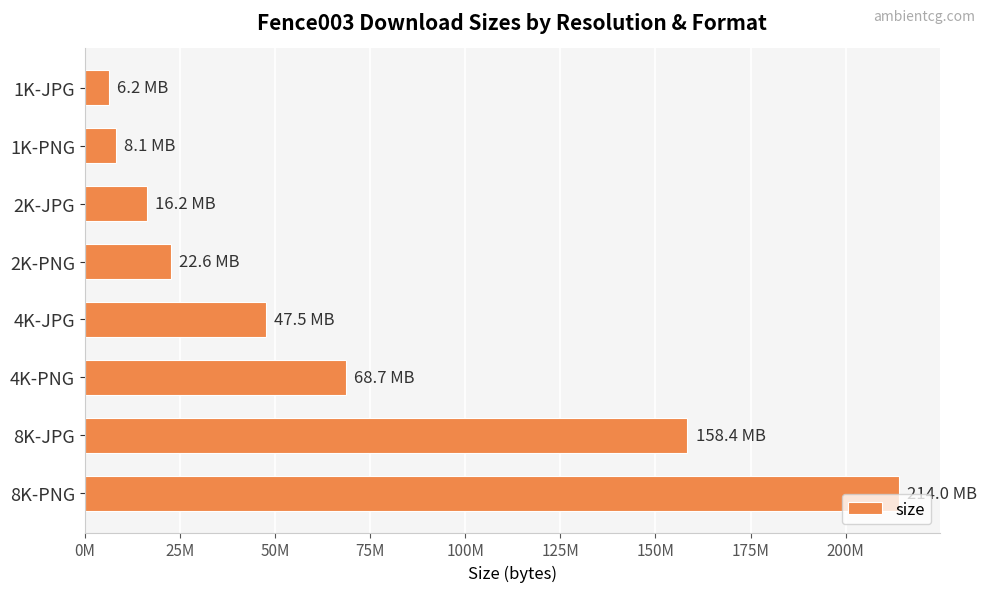

List the labels in order of value, largest first.

8K-PNG, 8K-JPG, 4K-PNG, 4K-JPG, 2K-PNG, 2K-JPG, 1K-PNG, 1K-JPG